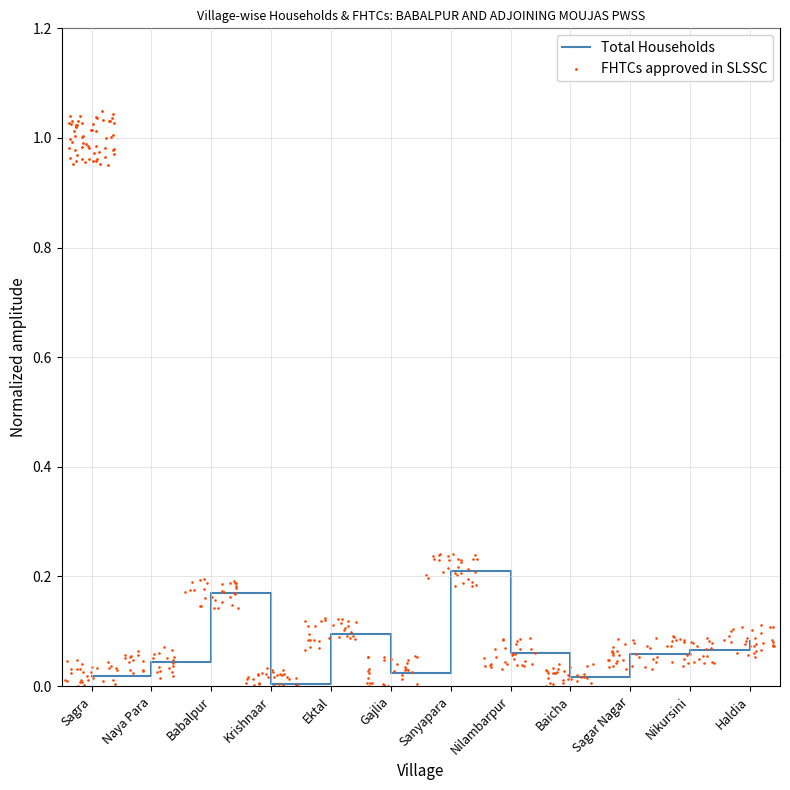

Between Ektal and Babalpur, which is larger?

Babalpur